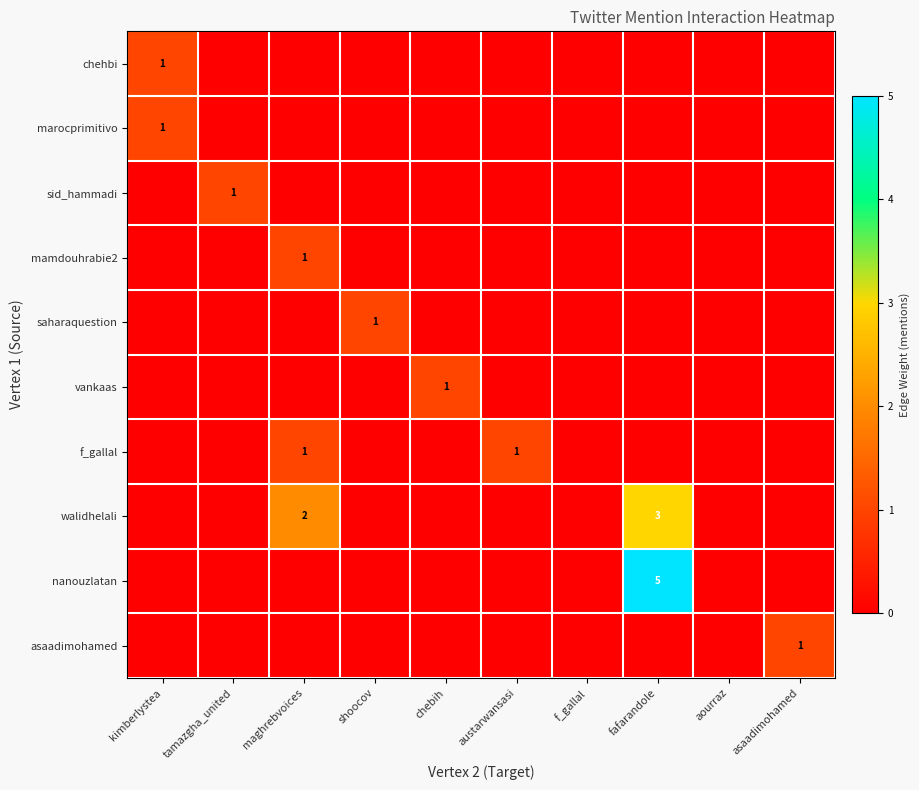

Rank the series at asaadimohamed from lowest to highest value.

chehbi, marocprimitivo, sid_hammadi, mamdouhrabie2, saharaquestion, vankaas, f_gallal, walidhelali, nanouzlatan, asaadimohamed